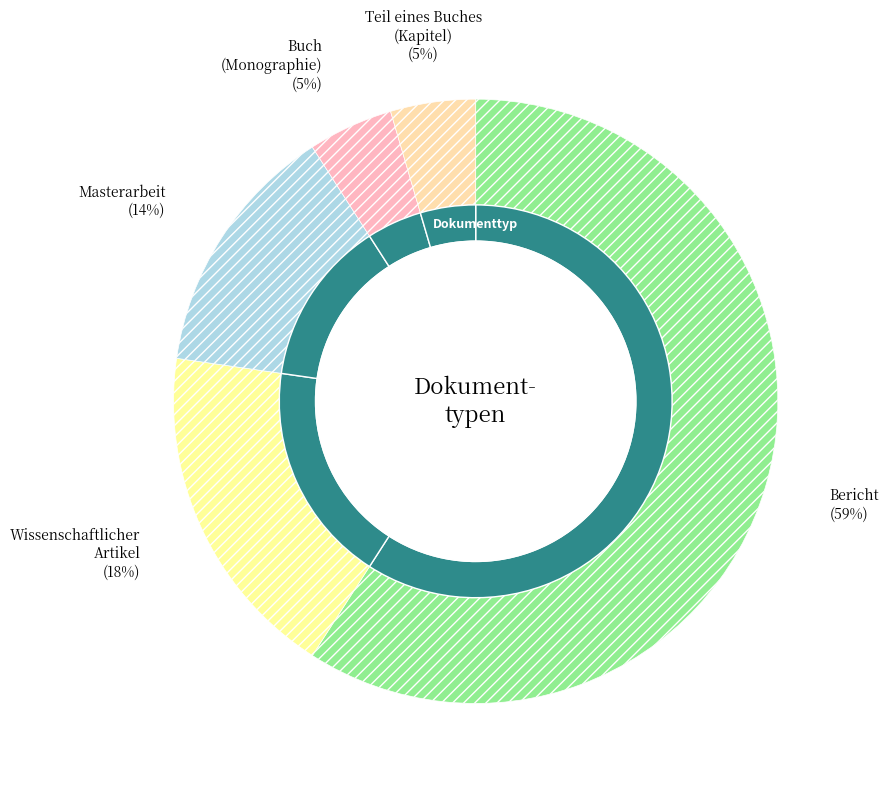

Which category has the biggest portion of the pie?

Bericht